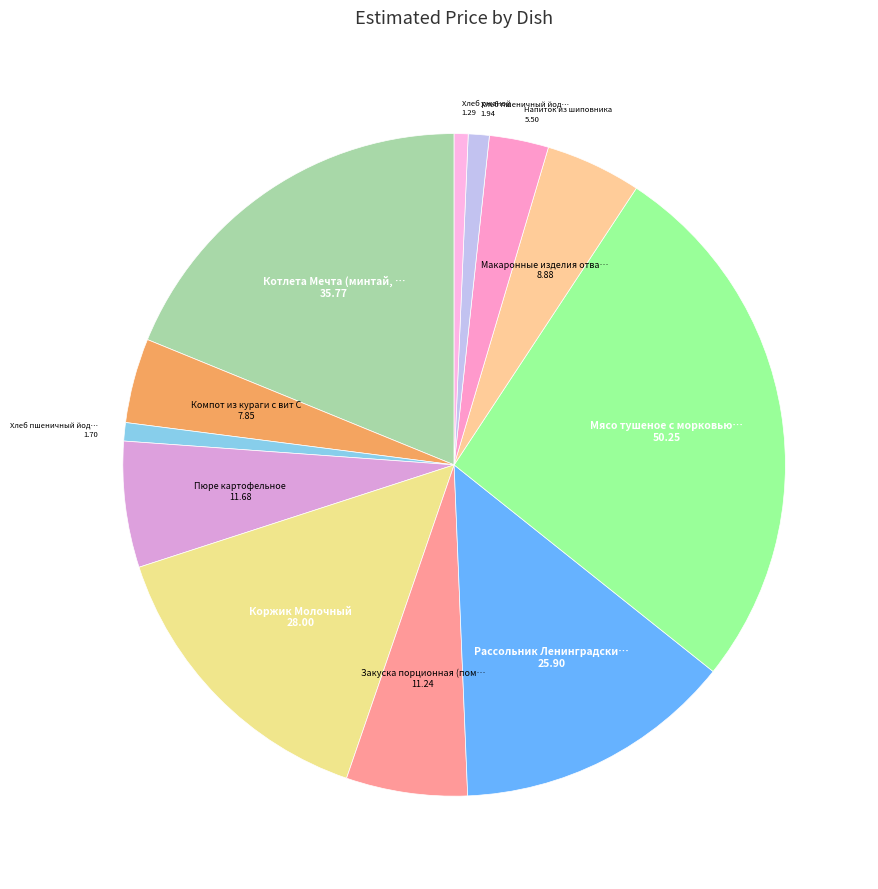

Count the number of slices in the pie.

12